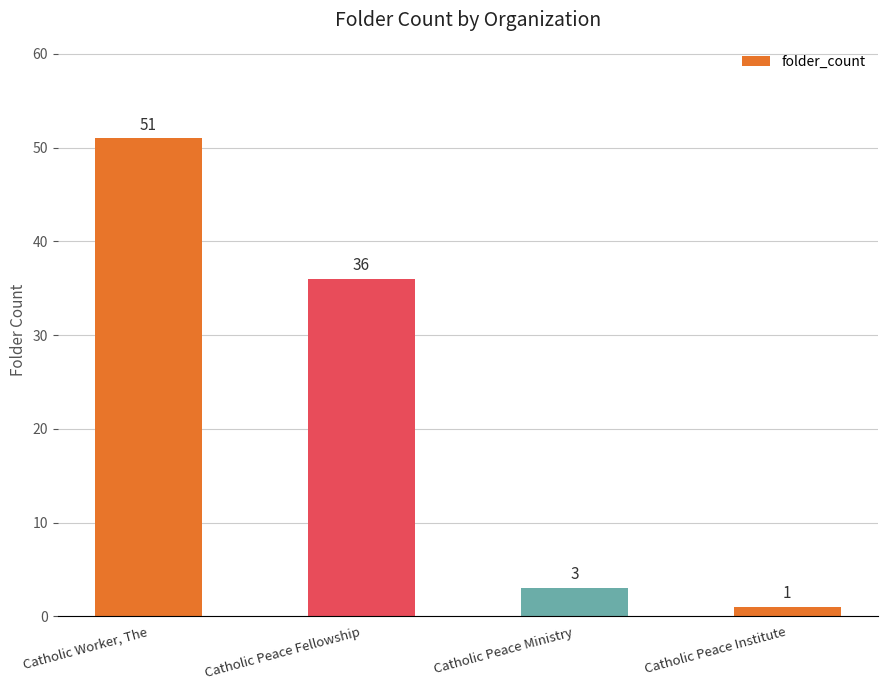

The value at Catholic Peace Fellowship is 15. True or false?

False